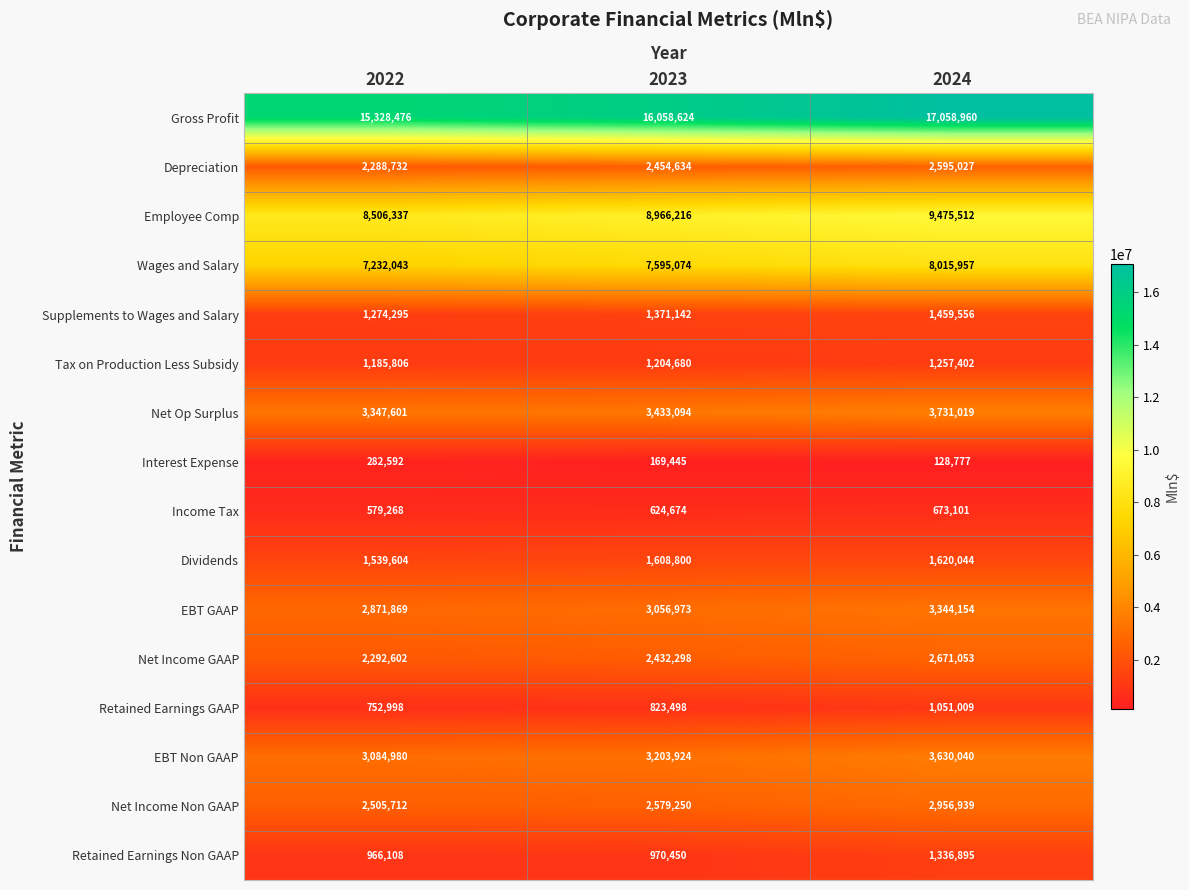

True or false: Net Op Surplus has a value of 3731019 at 2024.

True